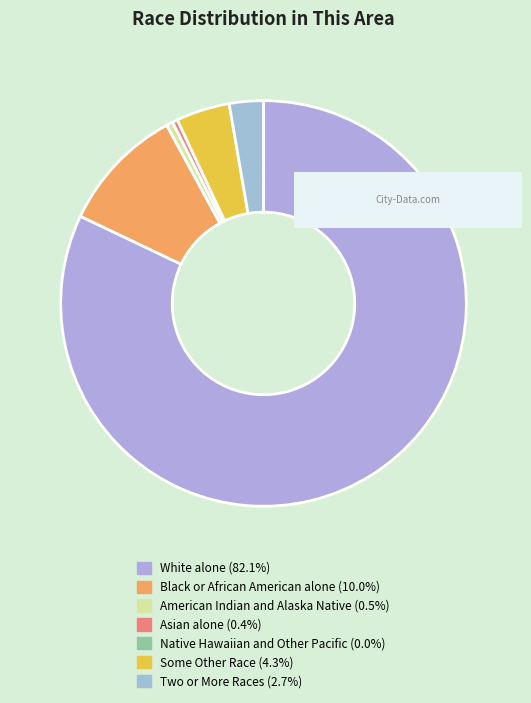

Does American Indian and Alaska Native account for over 50% of the chart?

No